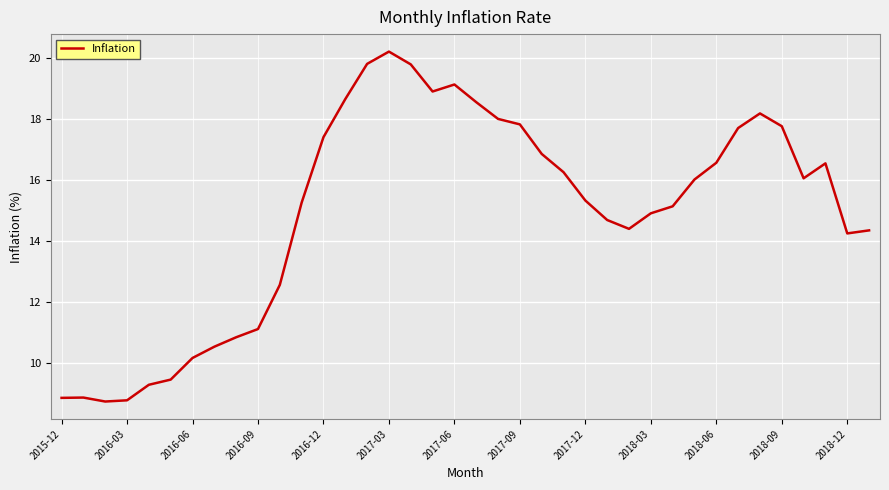

What is the difference between the maximum and minimum values?

11.5